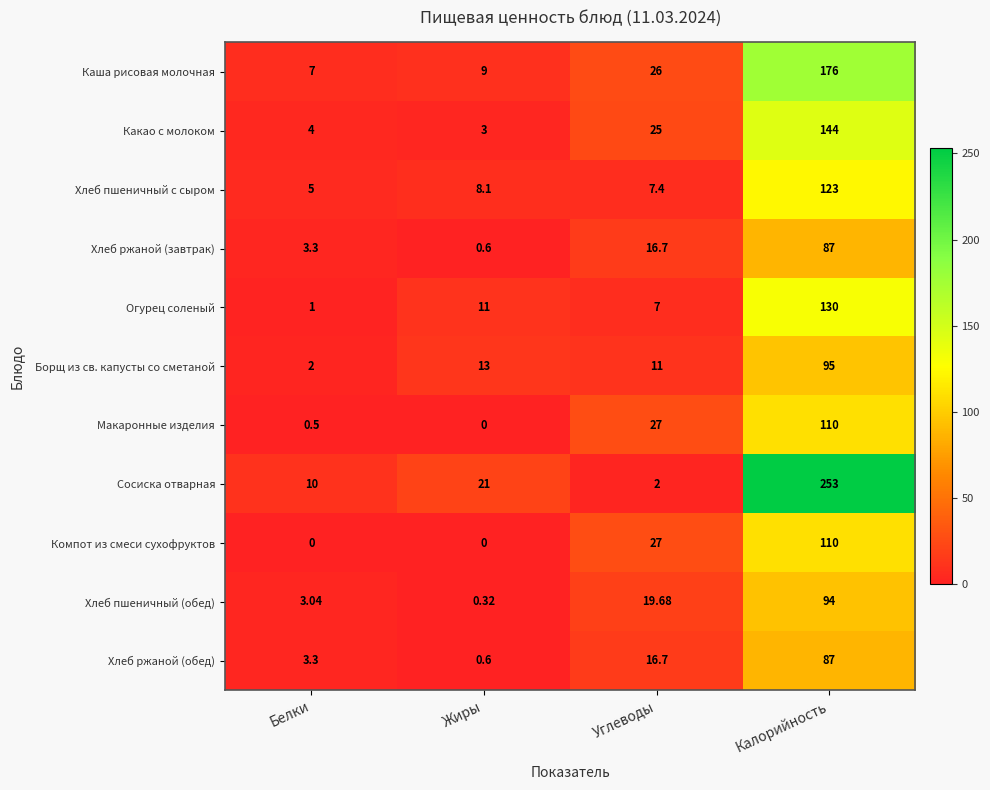

At how many categories does at least one series exceed 228?

1